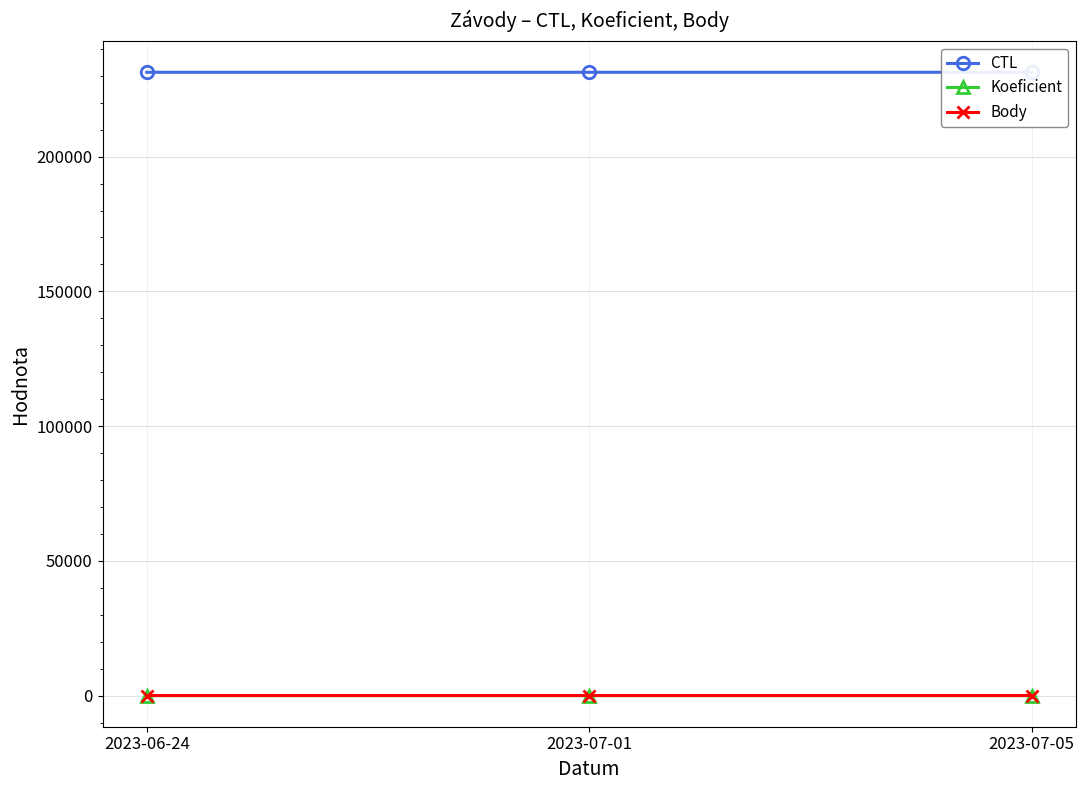

Reading left to right, list all the values displayed in this chart.

CTL: 231311	231313	231316
Koeficient: 7	7	12
Body: 2	2	5